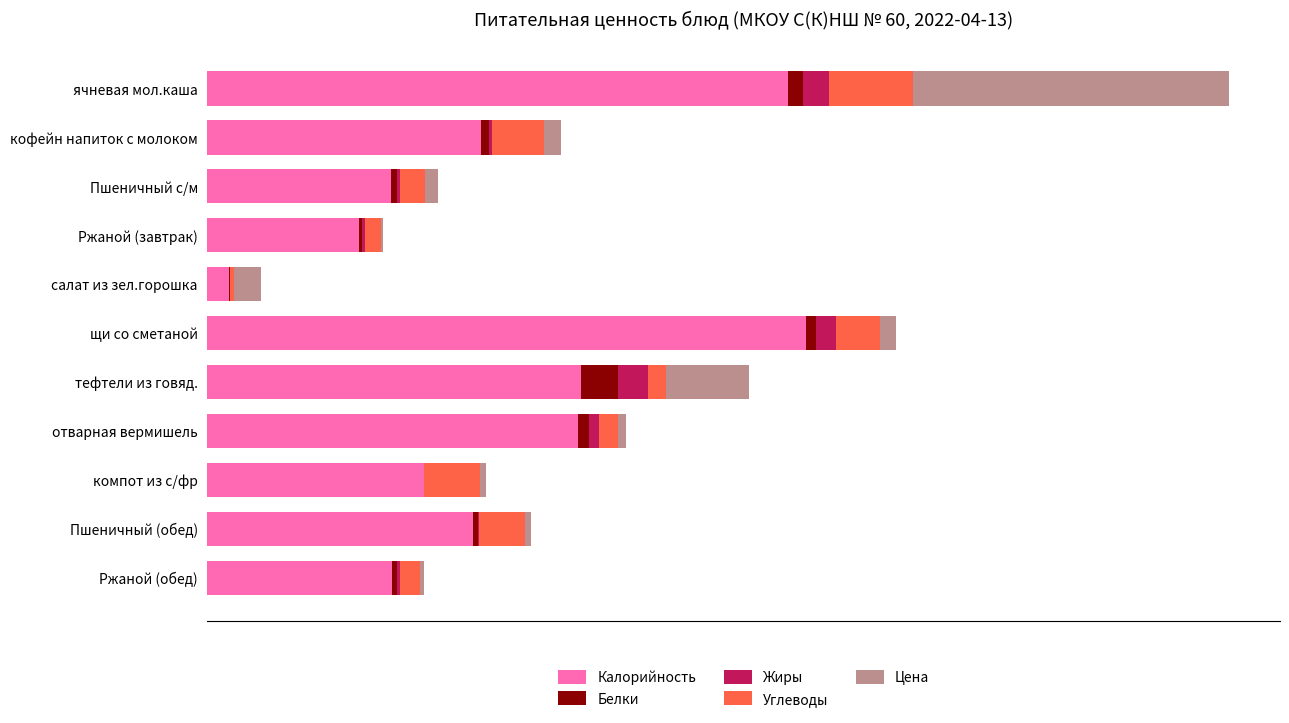

What are all the series names shown in the legend?

Калорийность, Белки, Жиры, Углеводы, Цена